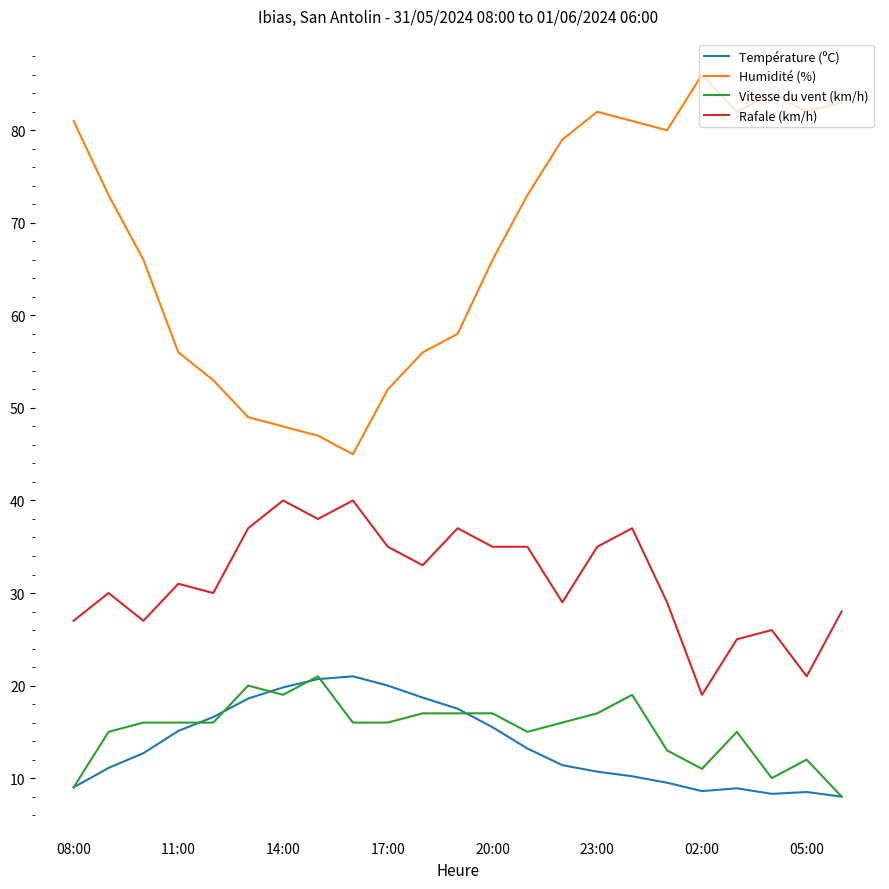

Which series has the widest spread of values?

Humidité (%)